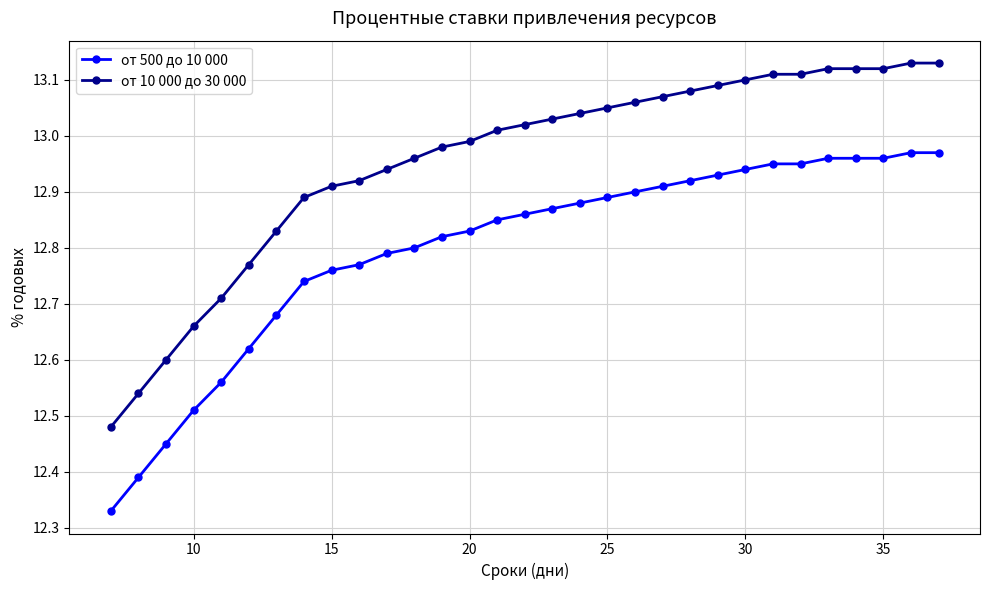

List the series in order of their peak value, highest first.

от 10 000 до 30 000, от 500 до 10 000